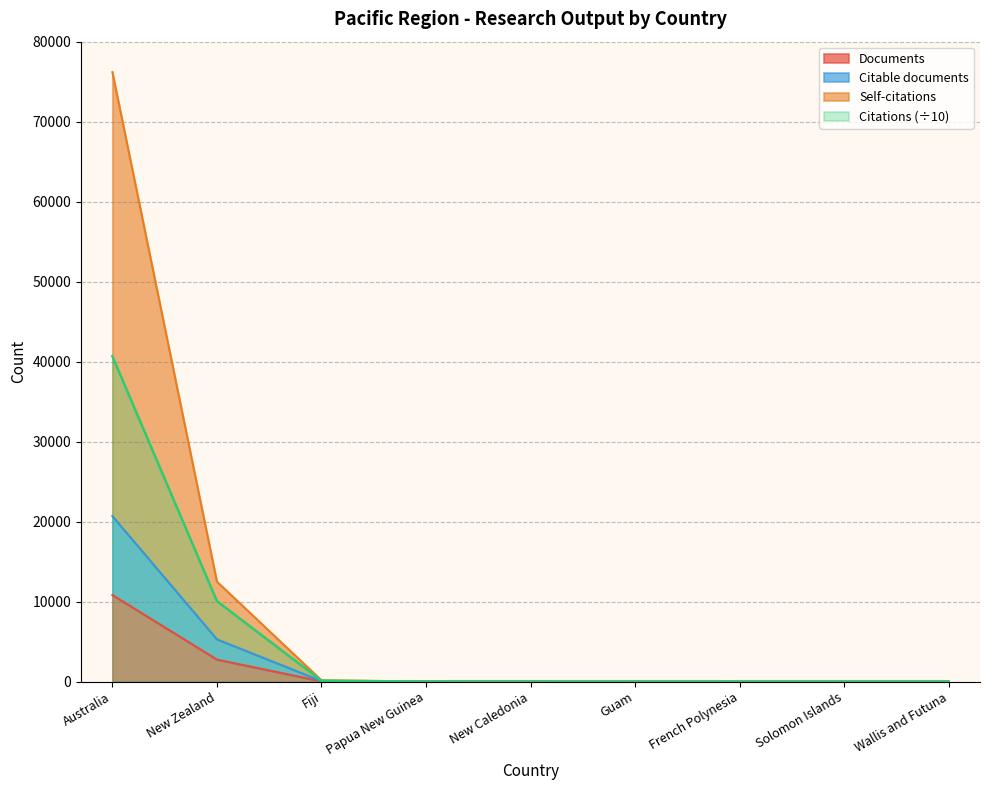

True or false: Documents and Citations intersect in this chart.

True